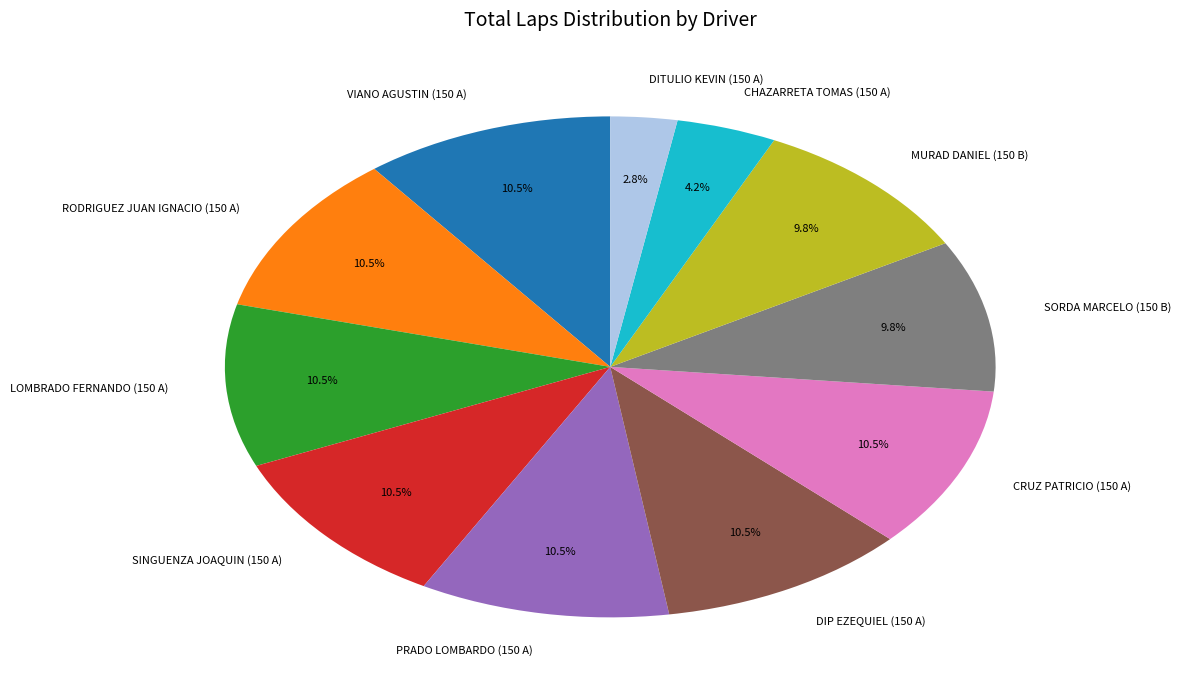

Does LOMBRADO FERNANDO (150 A) represent more than half of the total?

No